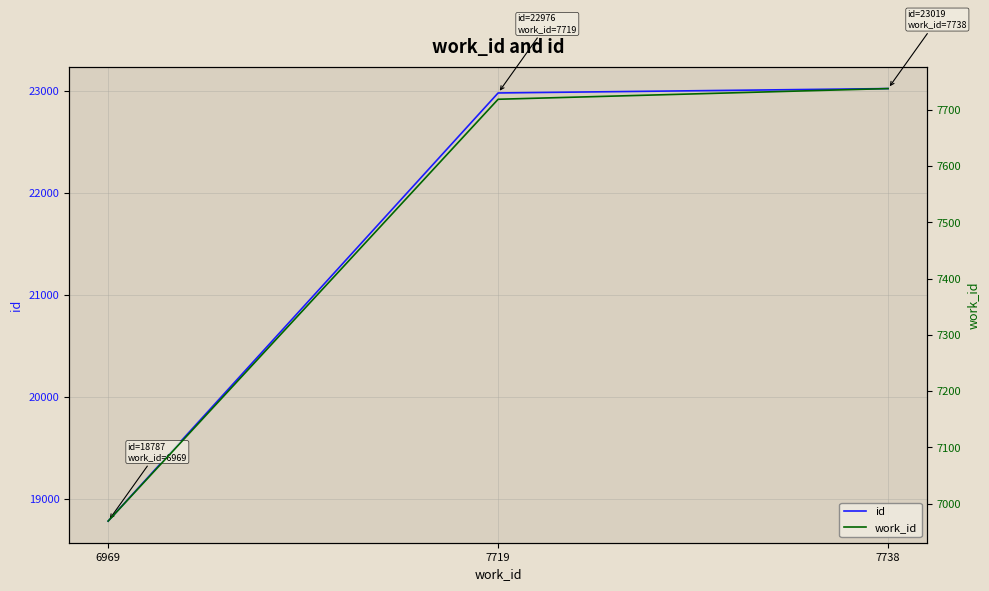

List the series in order of their peak value, lowest first.

work_id, id